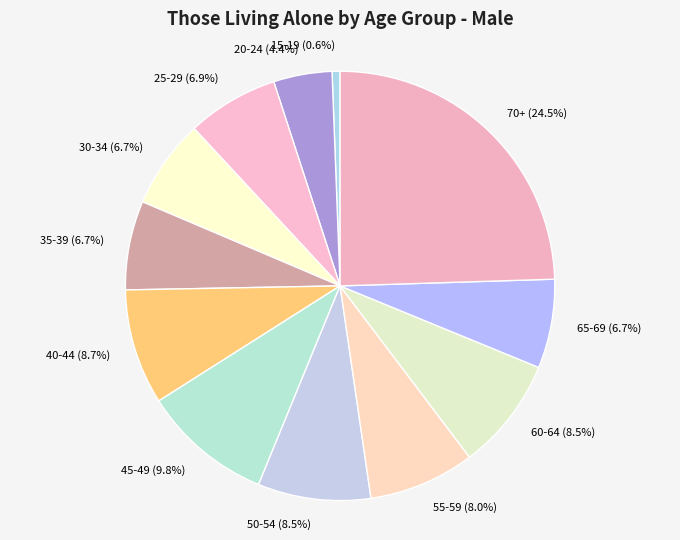

How many slices are in this pie chart?

12